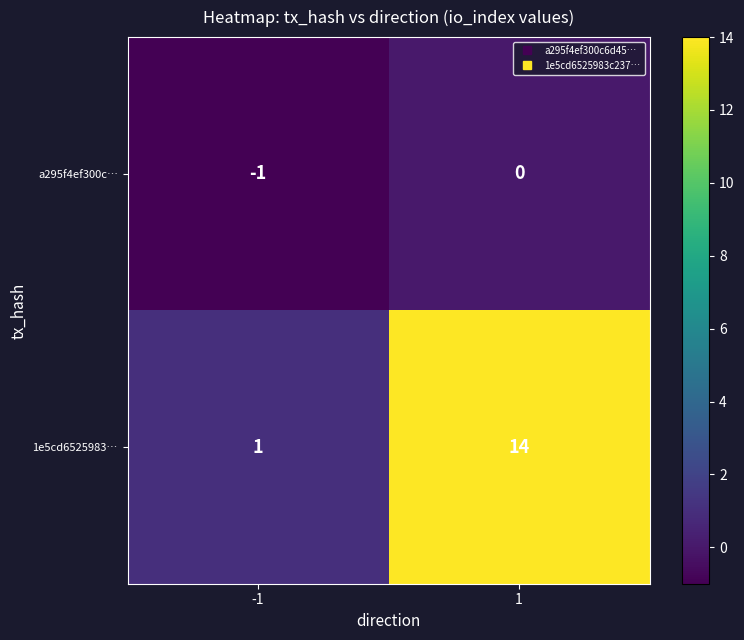

Which series has the widest spread of values?

1e5cd6525983…